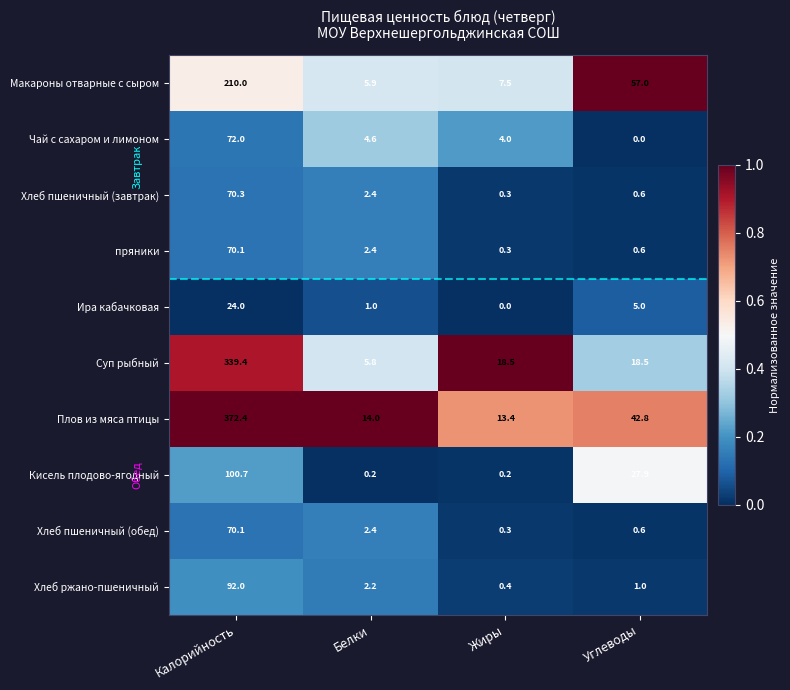

List the labels in order of Плов из мяса птицы value, smallest first.

Жиры, Белки, Углеводы, Калорийность